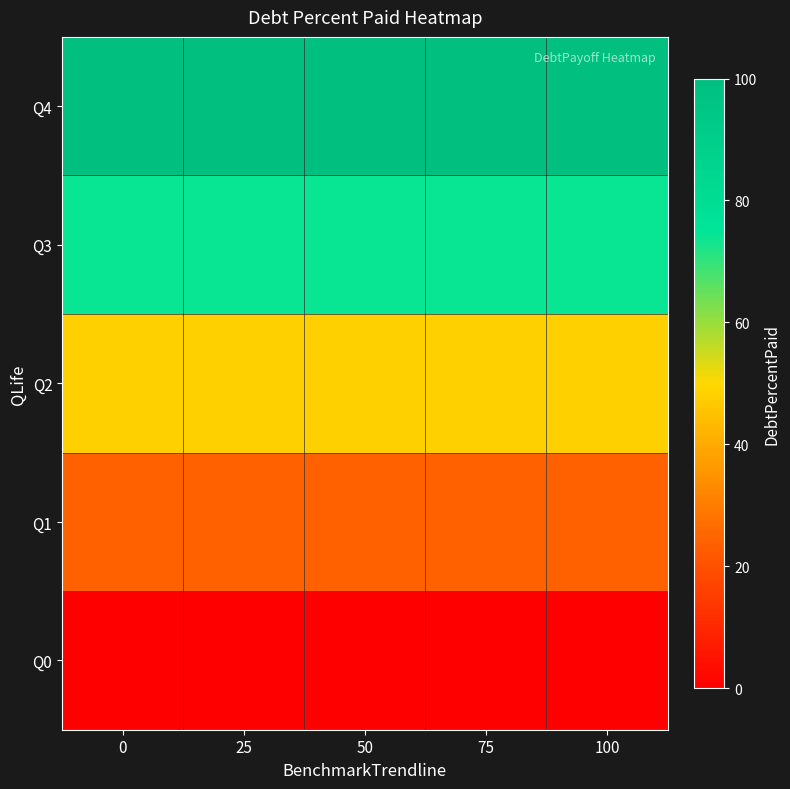

At how many categories does at least one series exceed 51?

5